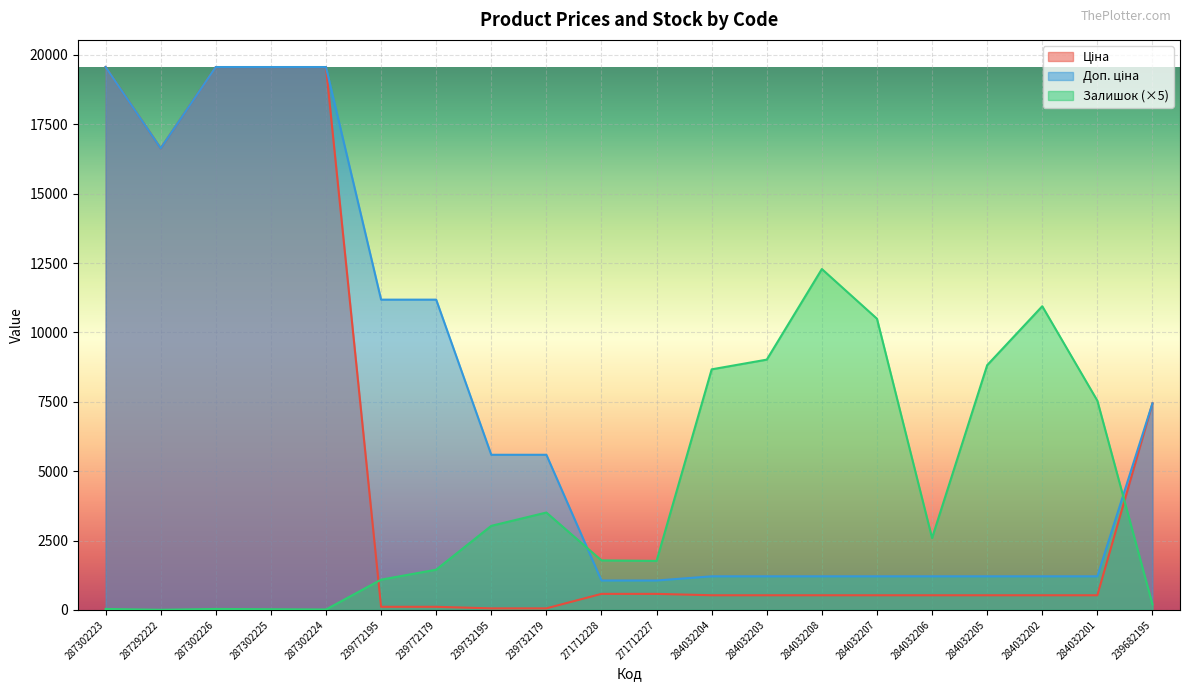

How many lines are shown in the chart?

3